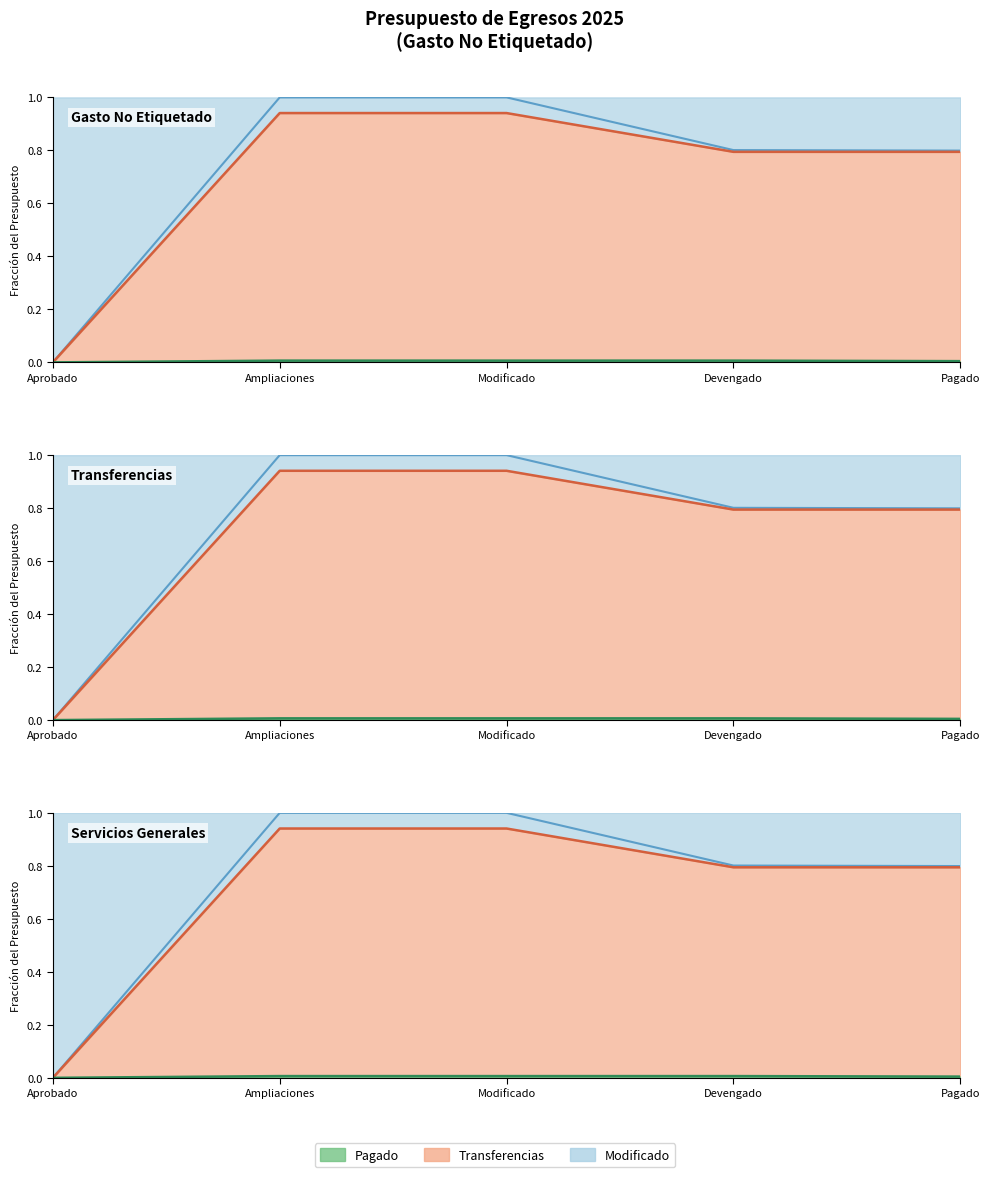

The value of Transferencias at Ampliaciones is 0.4. True or false?

False